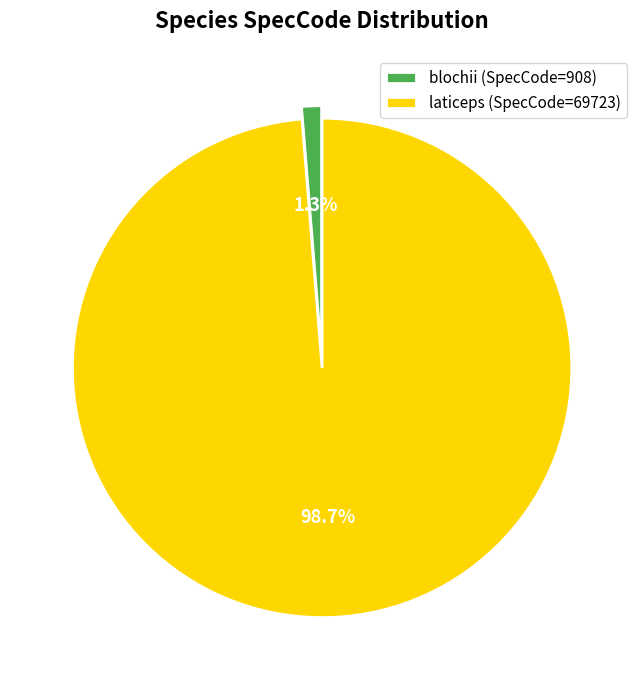

What percentage is NOT represented by laticeps?

1.3%